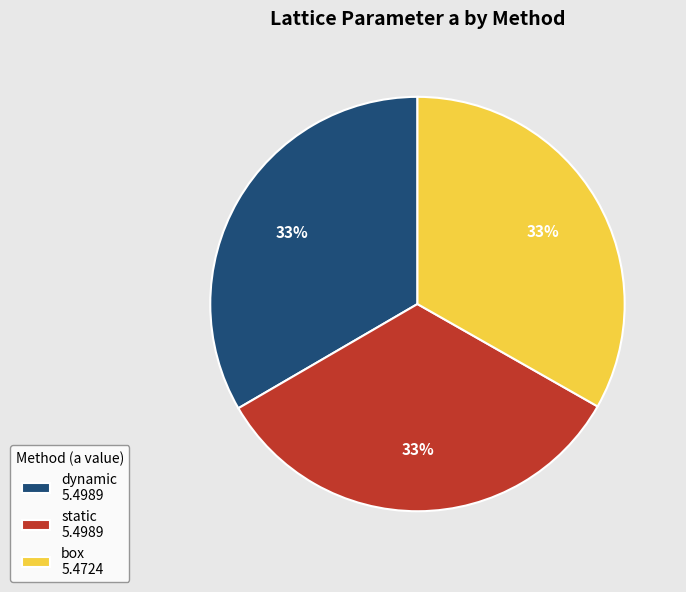

What percentage is the static slice, to the nearest percent?

33%